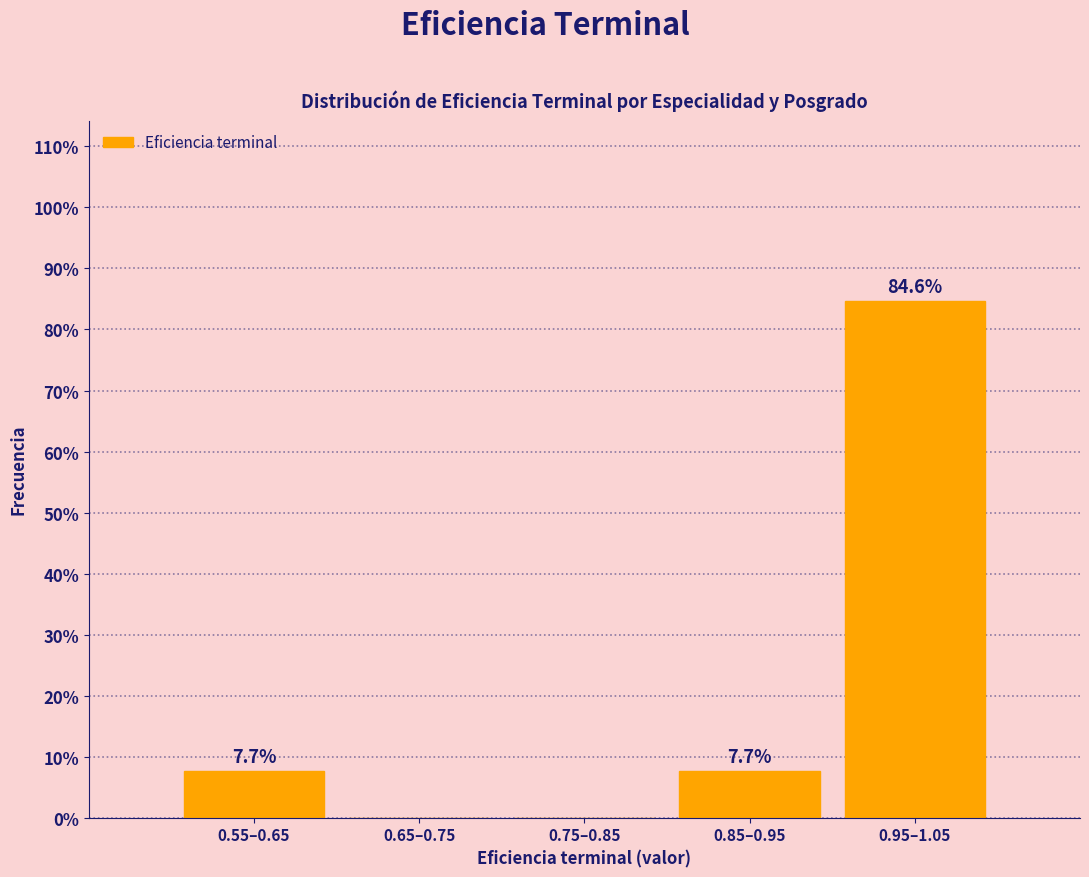

Reading left to right, what are all the values shown in this chart?

0.55–0.65=7.7	0.65–0.75=0.0	0.75–0.85=0.0	0.85–0.95=7.7	0.95–1.05=84.6